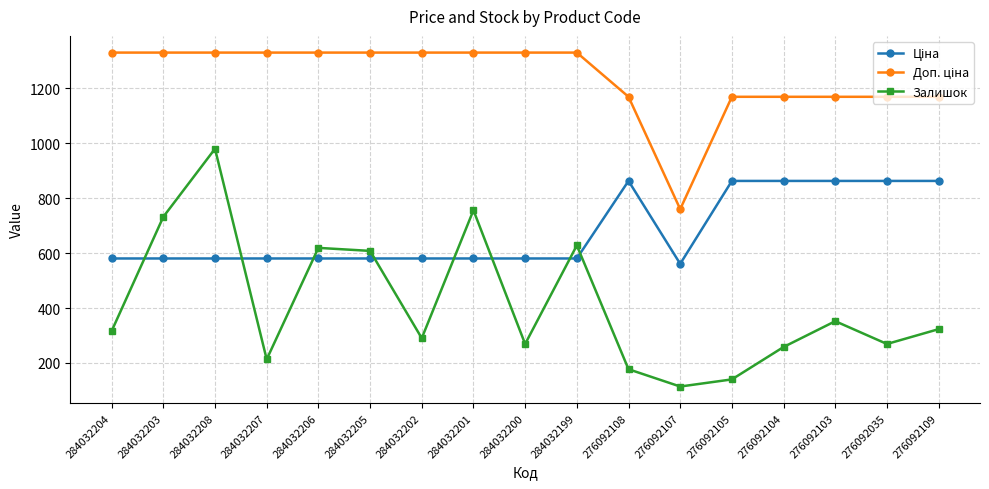

What is the spread (max minus min) of values at 276092109?

846.2